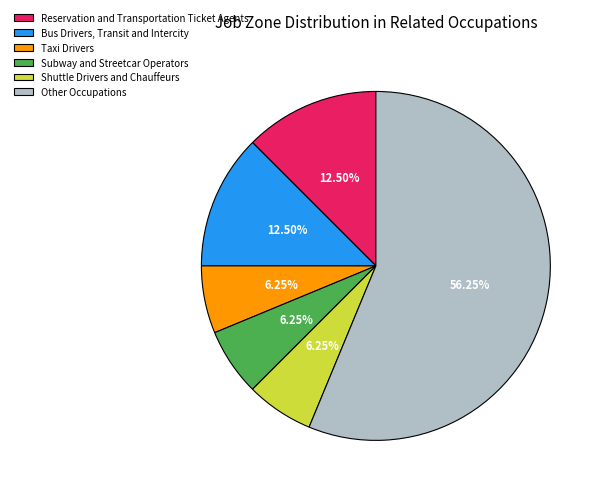

Which category has the biggest portion of the pie?

Other Occupations